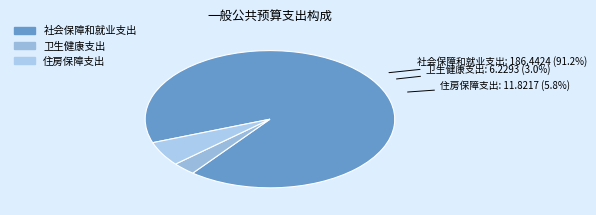

To the nearest percent, what is the difference between the 社会保障和就业支出 and 卫生健康支出 slice percentages?

88%